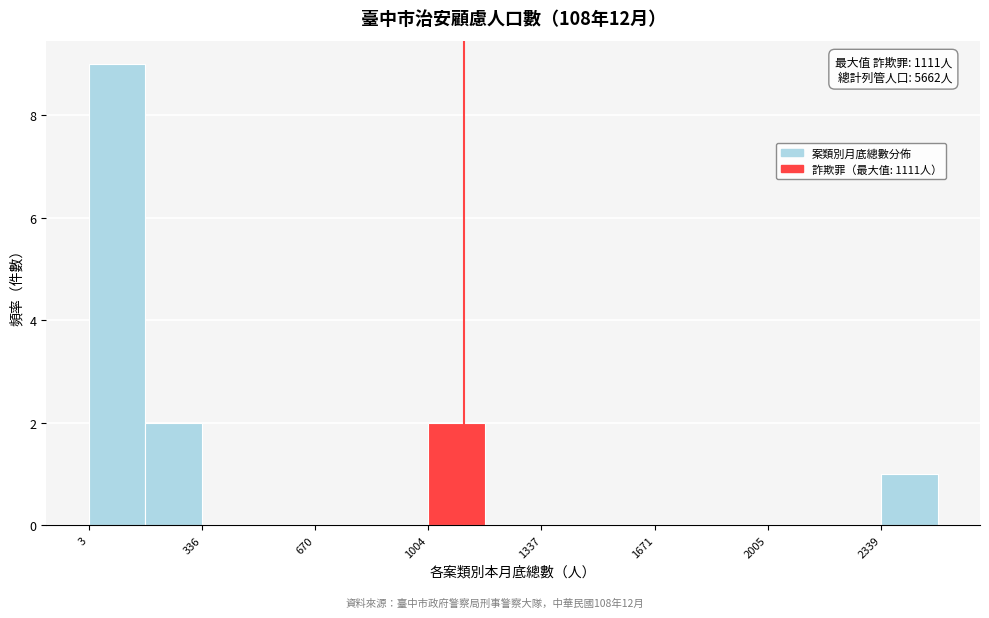

Read against the x-axis, roughly where is the centre of the tallest bar?

100